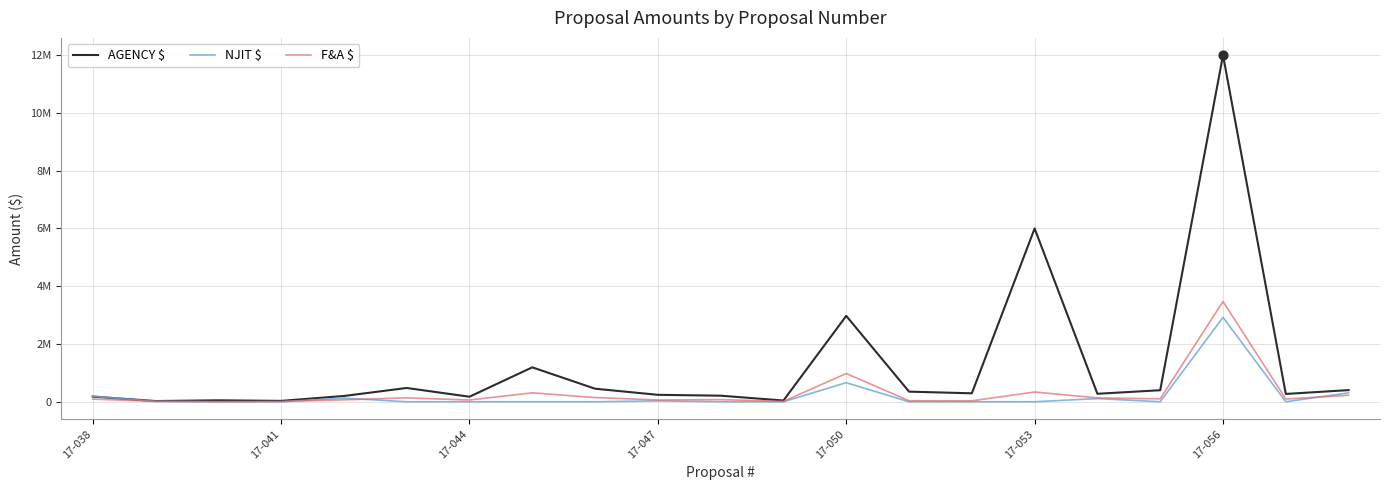

At how many categories does at least one series exceed 2805900?

3